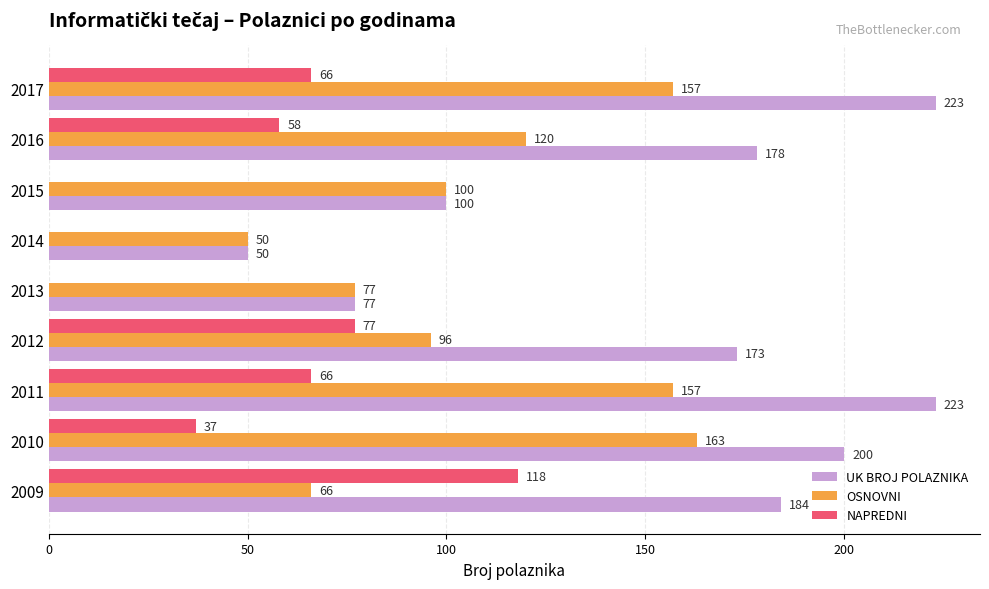

Which series has the largest total across all categories?

UK BROJ POLAZNIKA